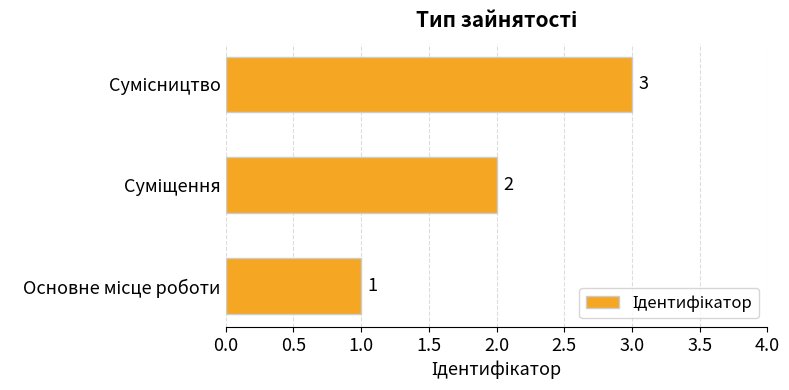

How many values are between 1 and 3?

3